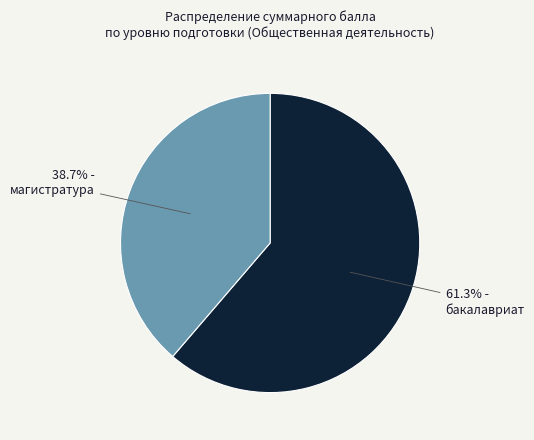

Is there any slice that represents more than half of the pie?

Yes